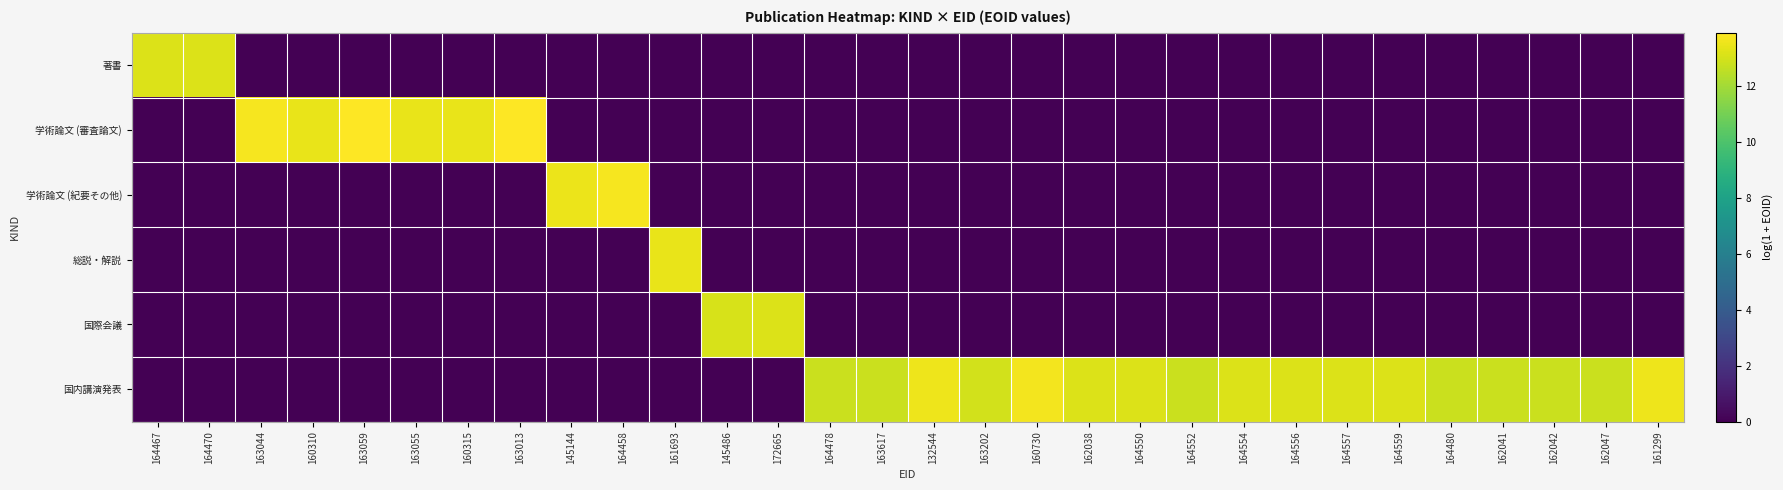

Between 145486 and 164550, which series saw the biggest shift?

国内講演発表